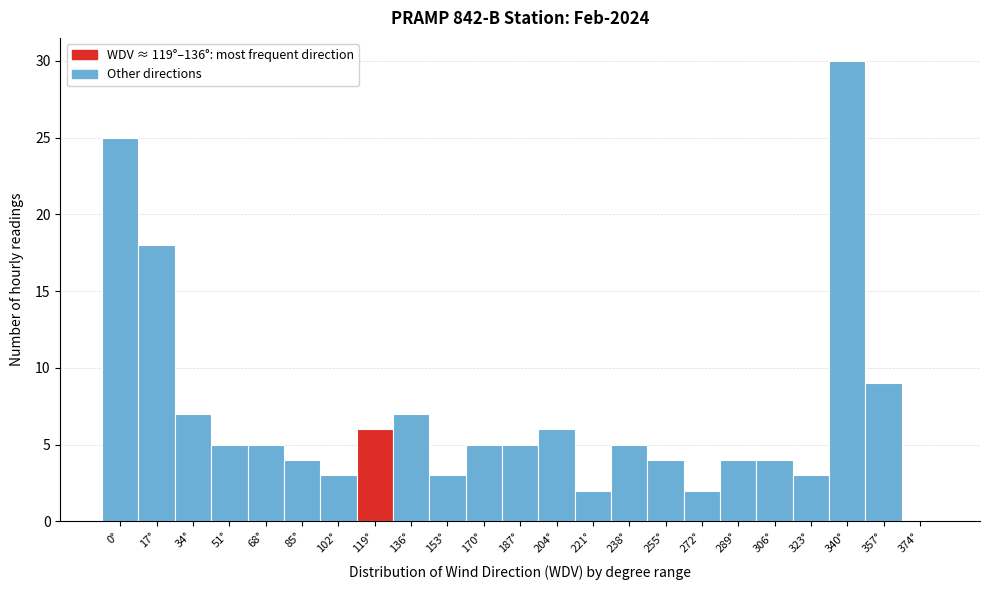

Reading left to right, what are all the values shown in this chart?

0°=25	17°=18	34°=7	51°=5	68°=5	85°=4	102°=3	119°=6	136°=7	153°=3	170°=5	187°=5	204°=6	221°=2	238°=5	255°=4	272°=2	289°=4	306°=4	323°=3	340°=30	357°=9	374°=0